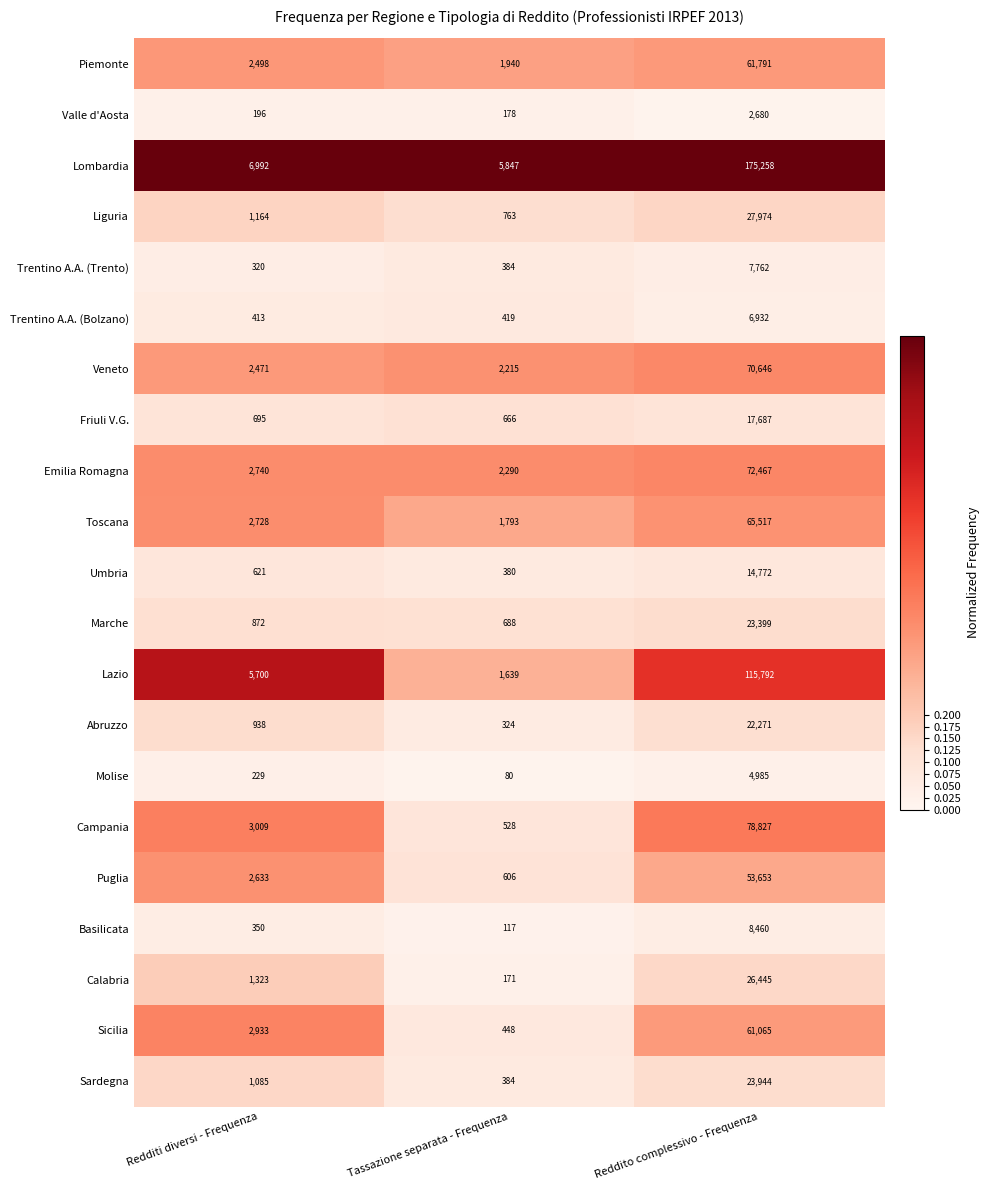

At which category does the chart reach its peak across all series?

Reddito complessivo - Frequenza